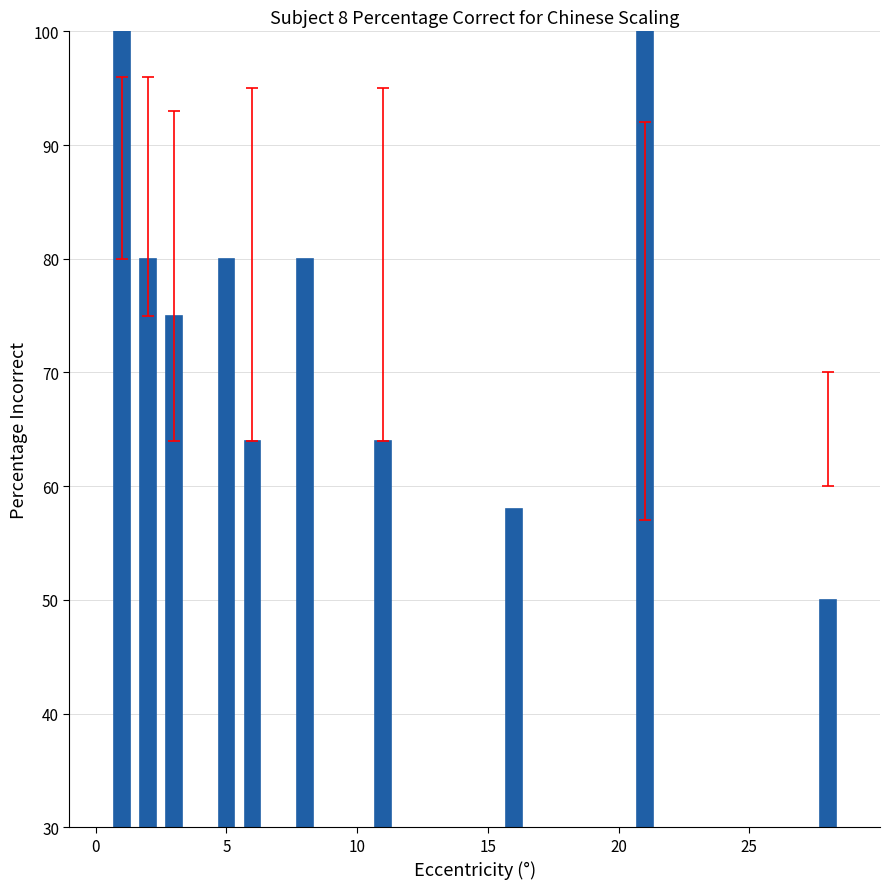

What is the value of the 9th bar from the left?

100